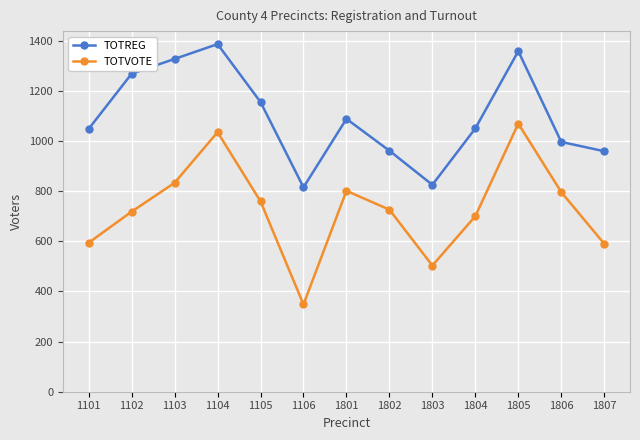

Which series has the largest range (max minus min)?

TOTVOTE